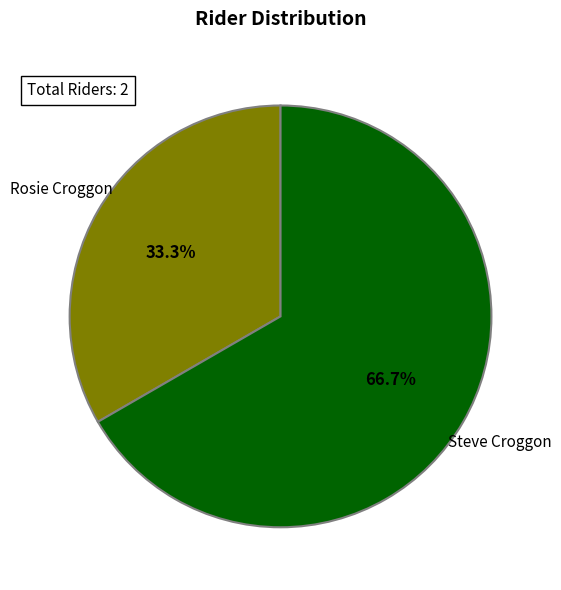

How many segments does this pie chart have?

2